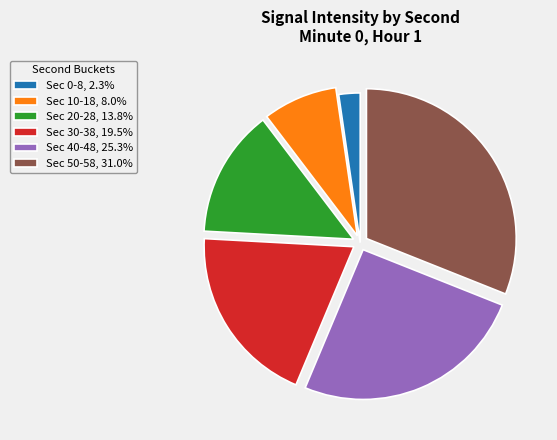

What is the ratio of the value at Sec 30-38, 19.5% to the value at Sec 50-58, 31.0%?

0.6